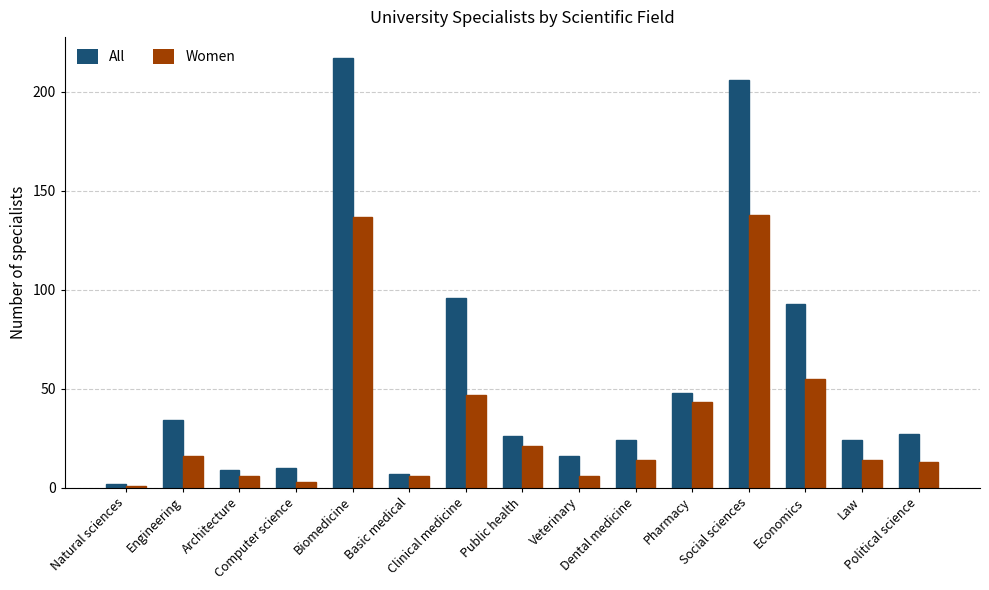

The value of All at Pharmacy is 83. True or false?

False